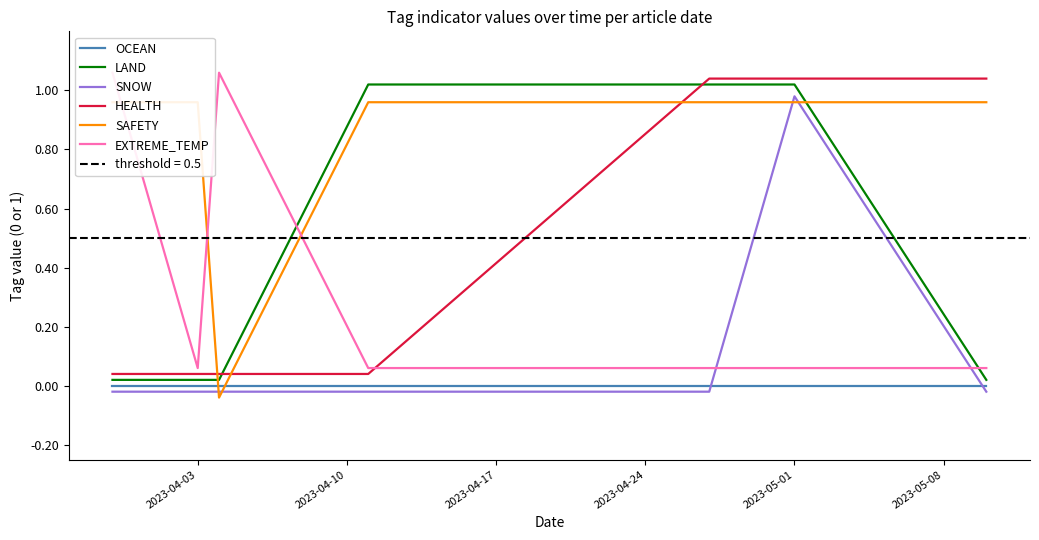

After their last crossing, which series has the higher values: OCEAN or SNOW?

OCEAN